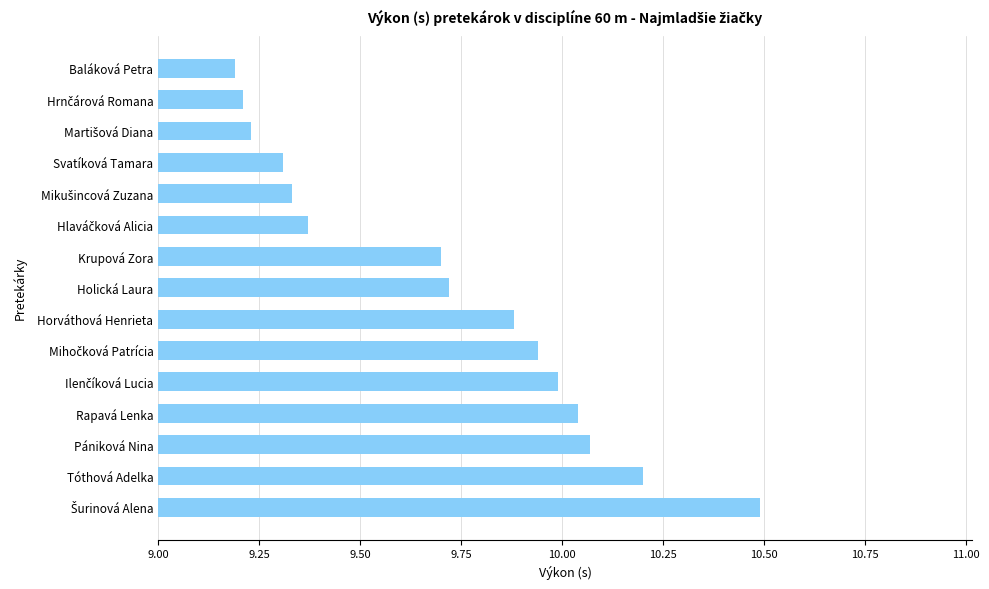

What is the greatest value displayed?

10.5